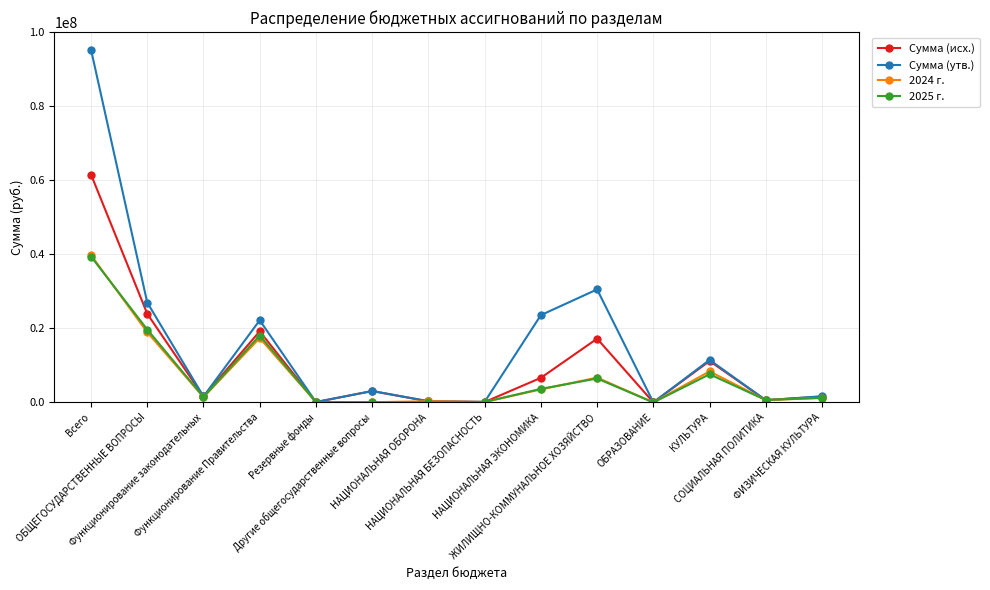

How many data points in Сумма (утв.) are less than 3085520?

7